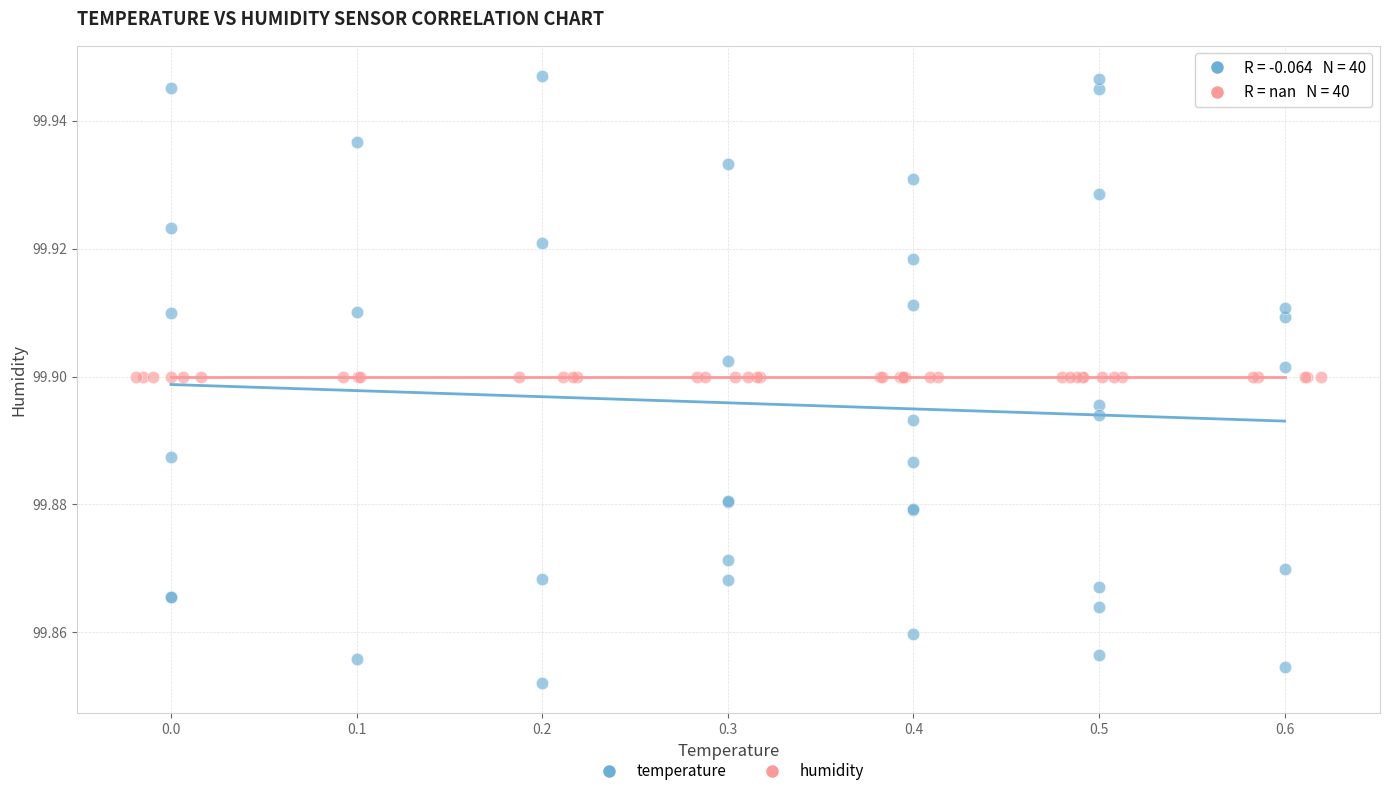

Which series reaches the minimum Y coordinate?

temperature